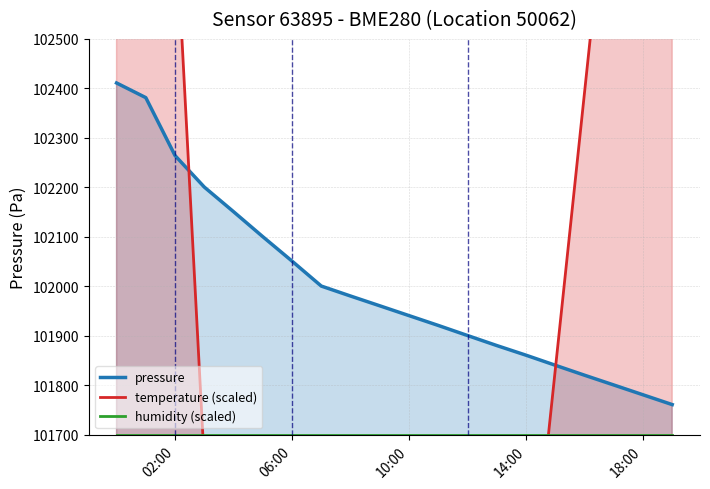

What is the value of the pressure point at the 18th from the left?

101800.6